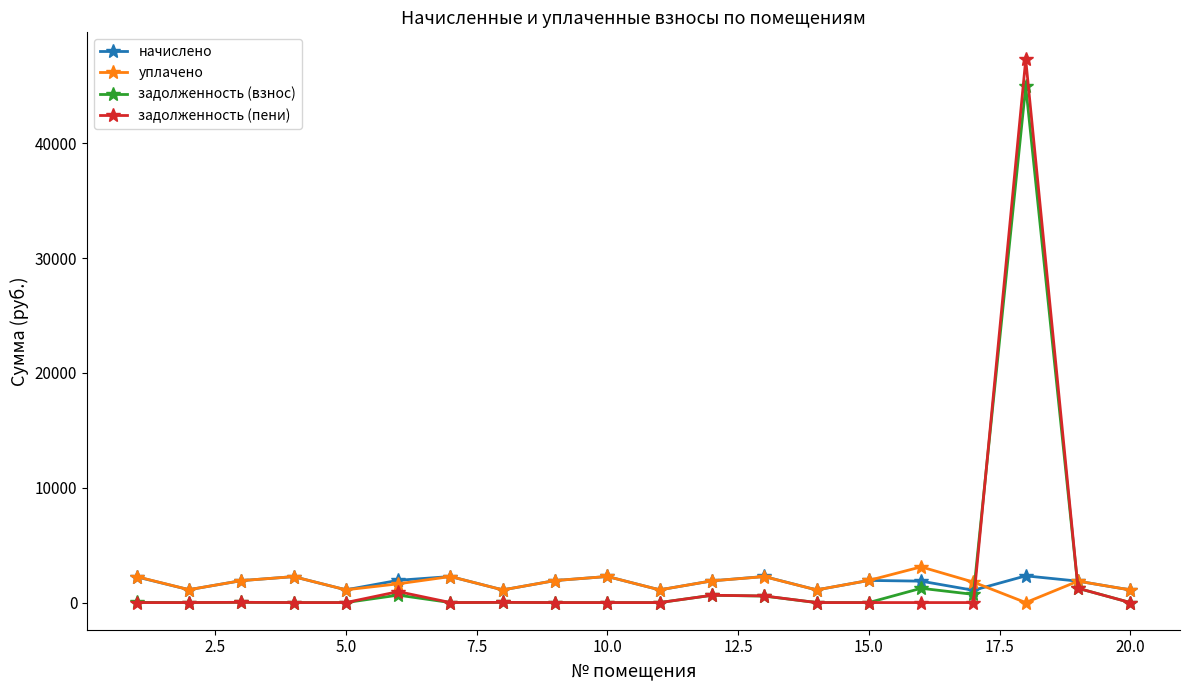

Which series ends up on top after the final intersection of уплачено and задолженность (пени)?

уплачено